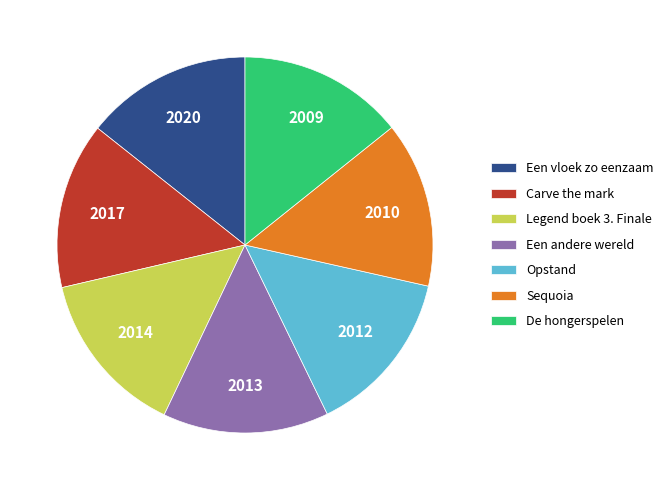

Is there any slice that represents more than half of the pie?

No